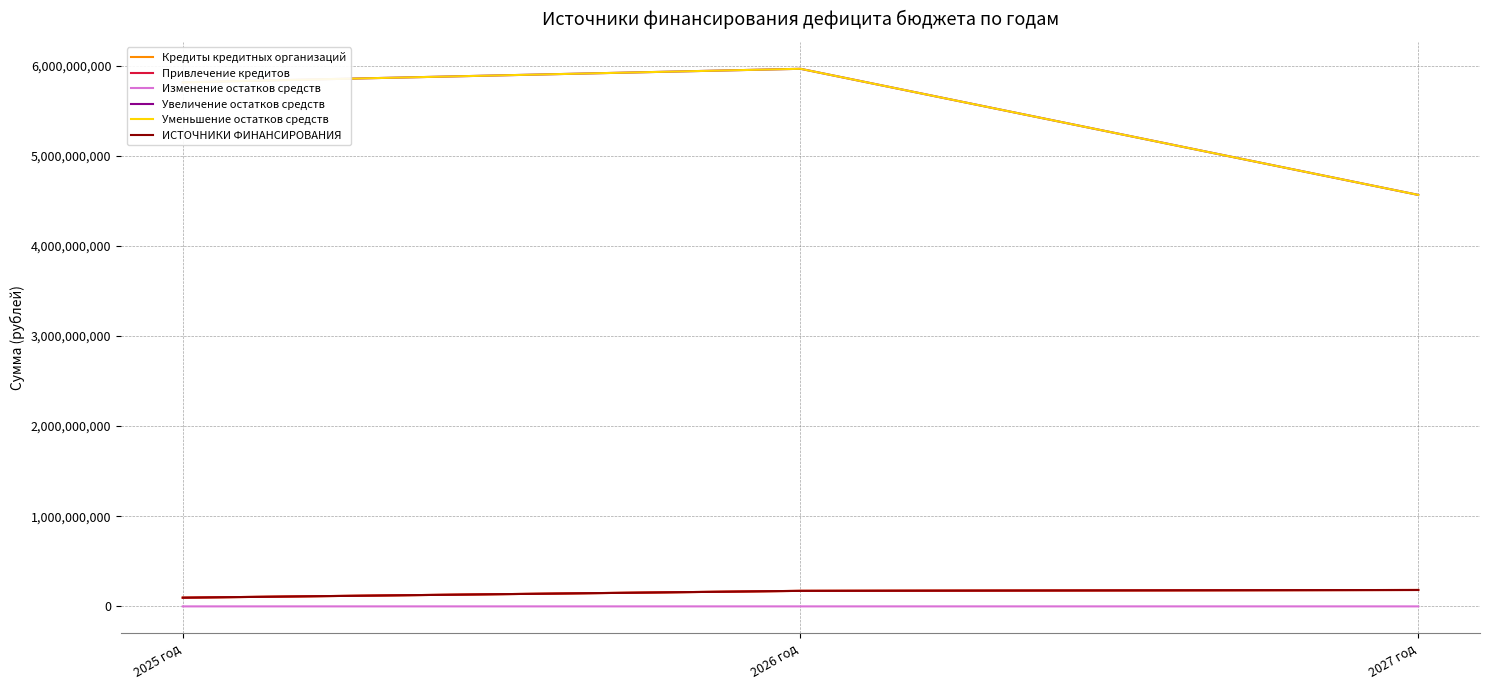

What is the total value across all series at 2027 год?

9676312776.4